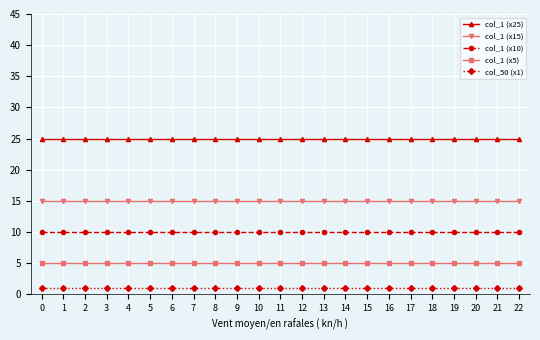

Does the chart have visible grid lines?

Yes